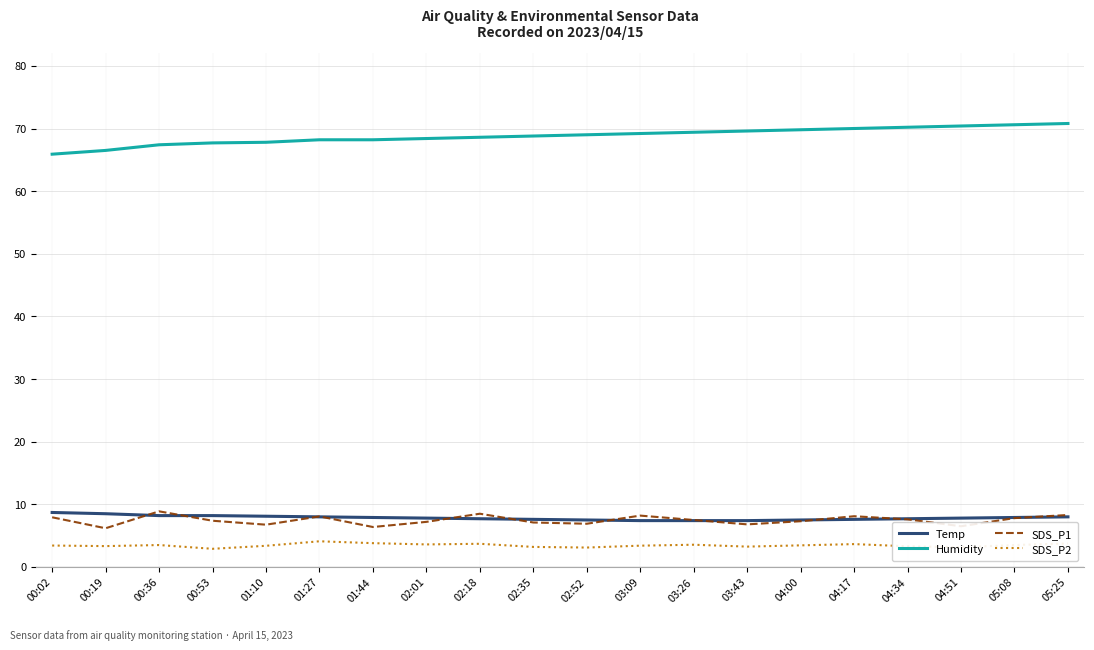

The SDS_P2 series shows 3.5 at 05:08. True or false?

True